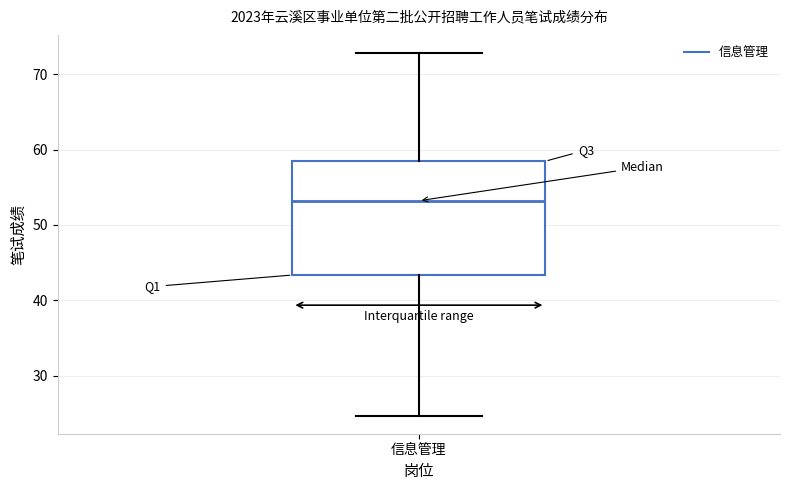

Where does the lower whisker of the box for 信息管理 end on the y-axis? The values are not printed on the chart, so give them approximately, as read against the axis.

25